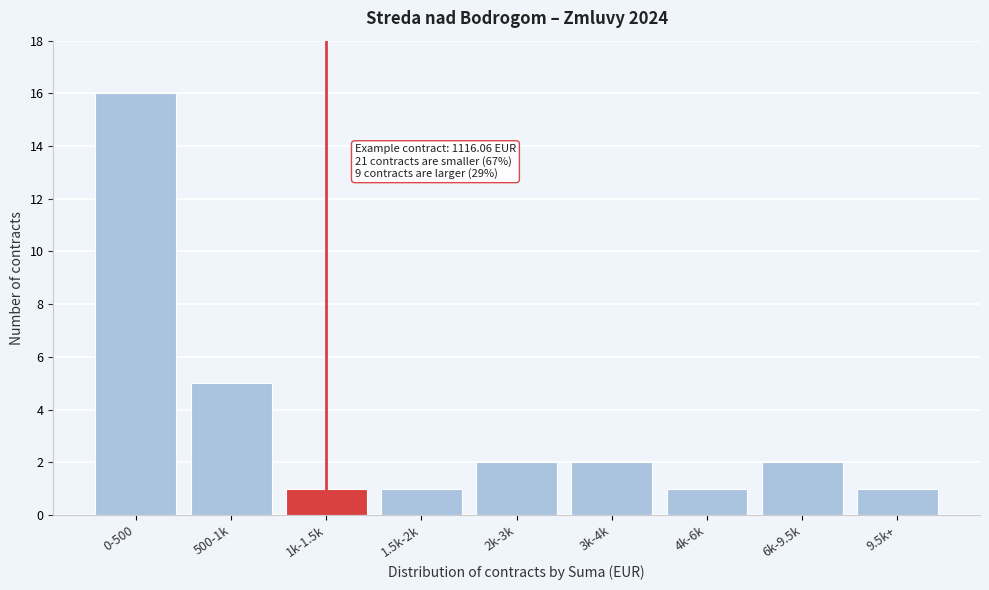

Reading left to right, extract all data points from this chart.

16	5	1	1	2	2	1	2	1